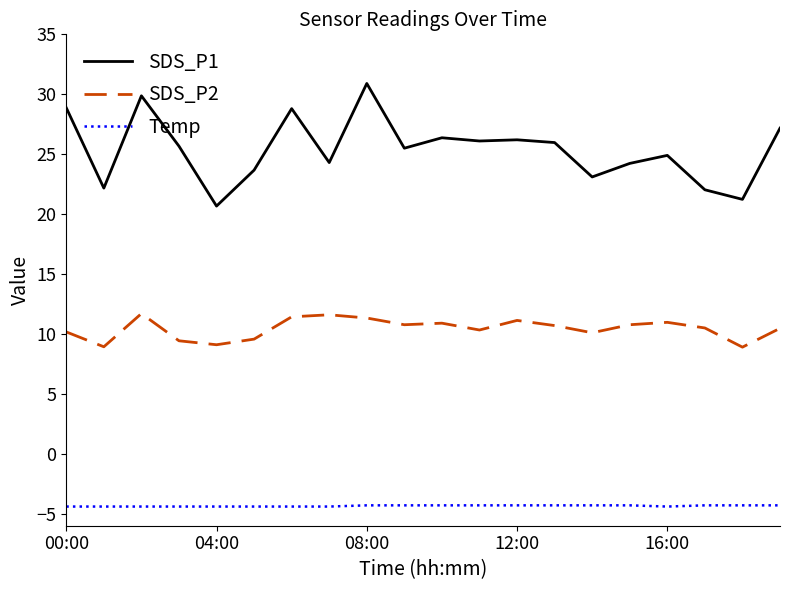

What is the difference between the maximum and minimum values in the SDS_P2 series?

2.8